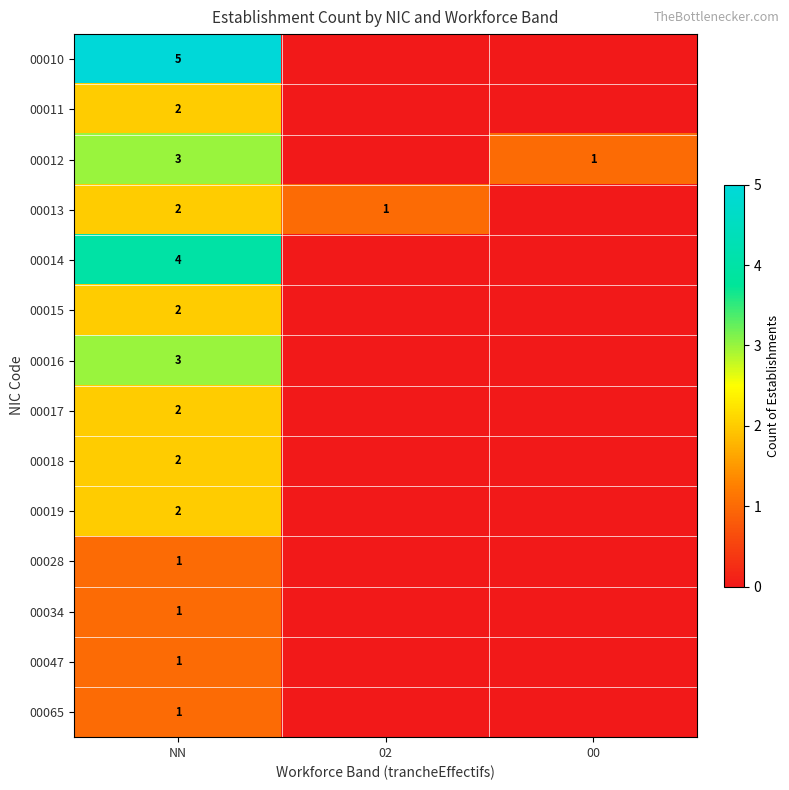

Is it true that 00010 equals 1 at NN?

False